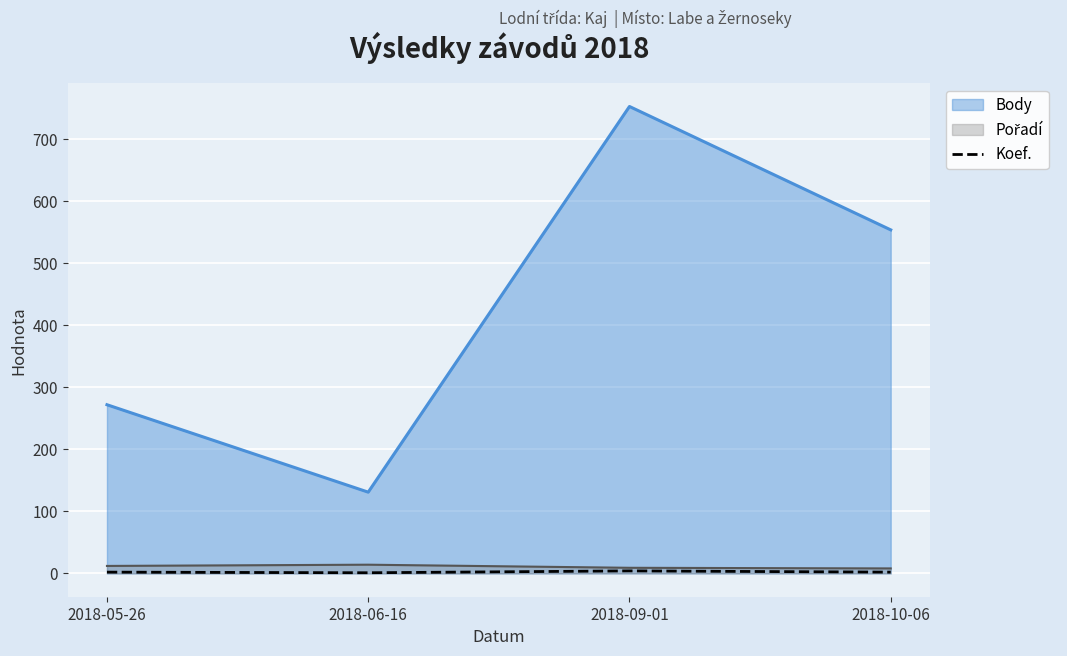

Is the value of Body at 2018-10-06 greater than the value of Koef. at 2018-06-16?

Yes